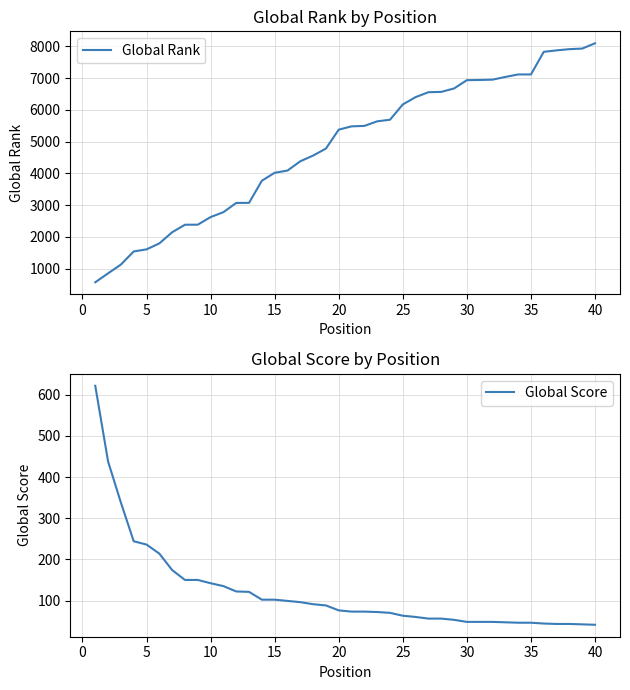

What is the maximum value for Global Rank?

8093